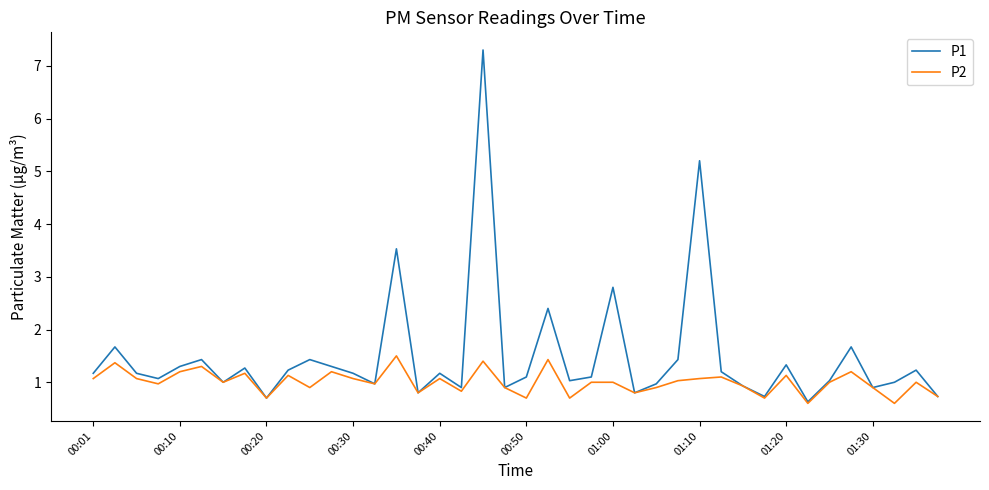

Which series has the widest spread of values?

P1